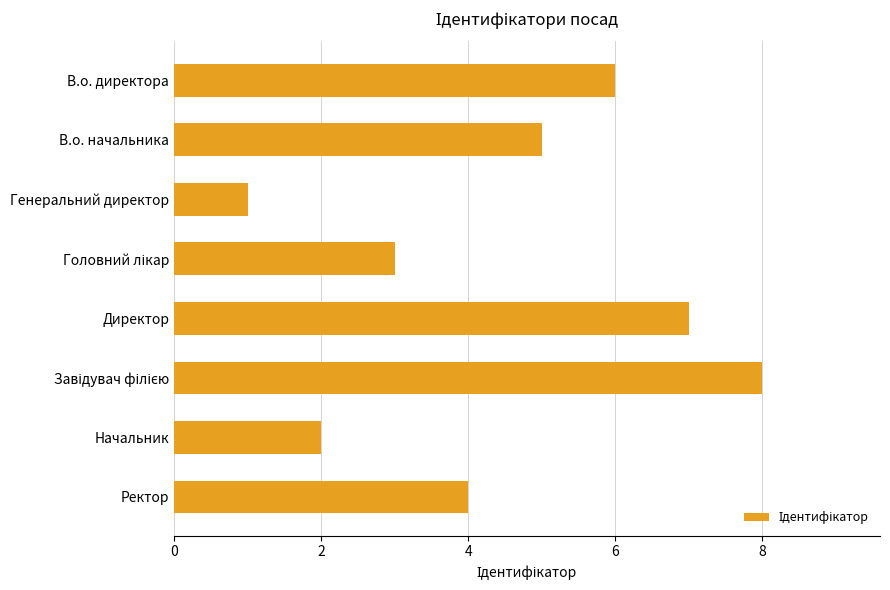

What is the difference between the second highest and minimum values?

6